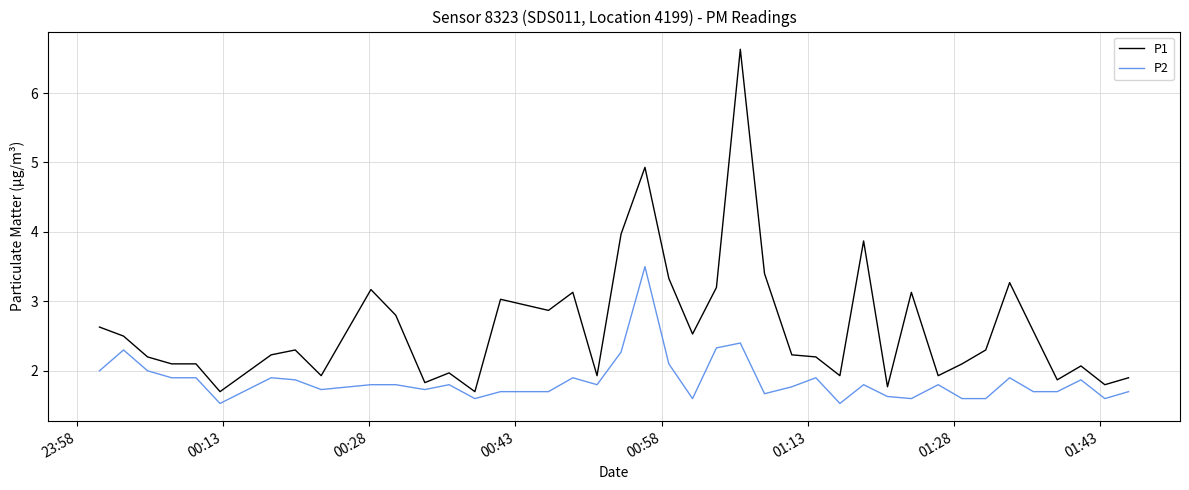

What are all the series names shown in the legend?

P1, P2